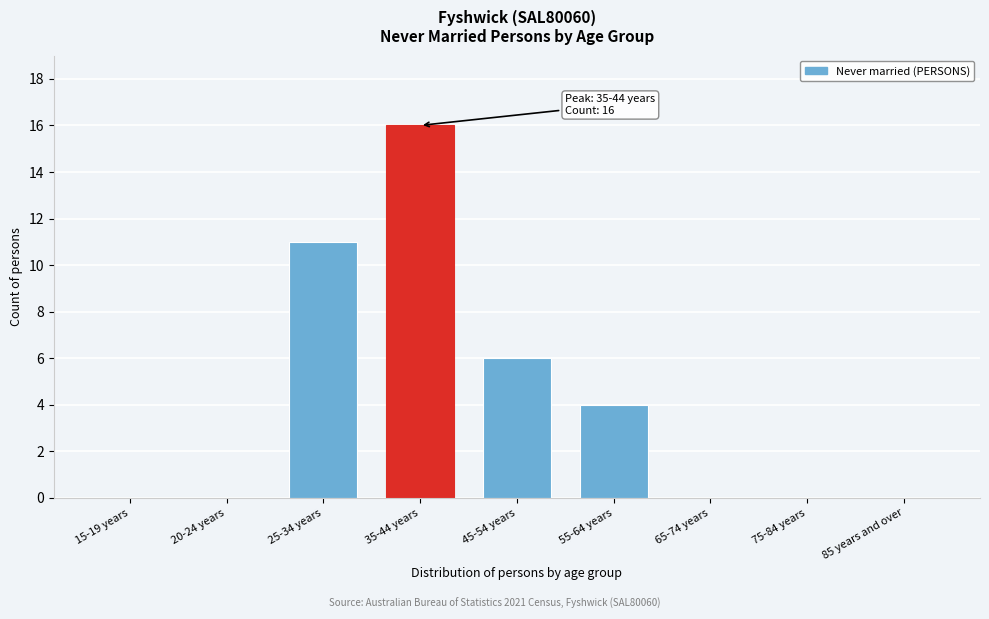

Reading right to left, extract all data points from this chart.

85 years and over=0	75-84 years=0	65-74 years=0	55-64 years=4	45-54 years=6	35-44 years=16	25-34 years=11	20-24 years=0	15-19 years=0